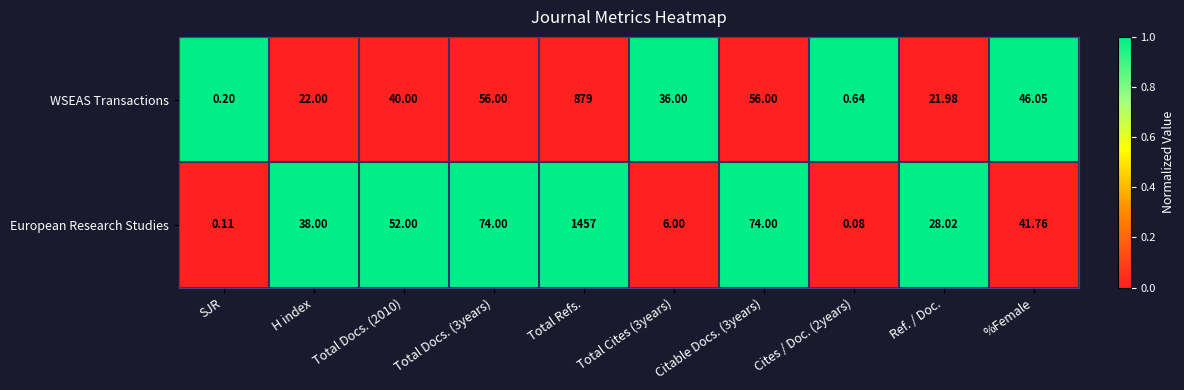

How many categories are shown in the chart?

10